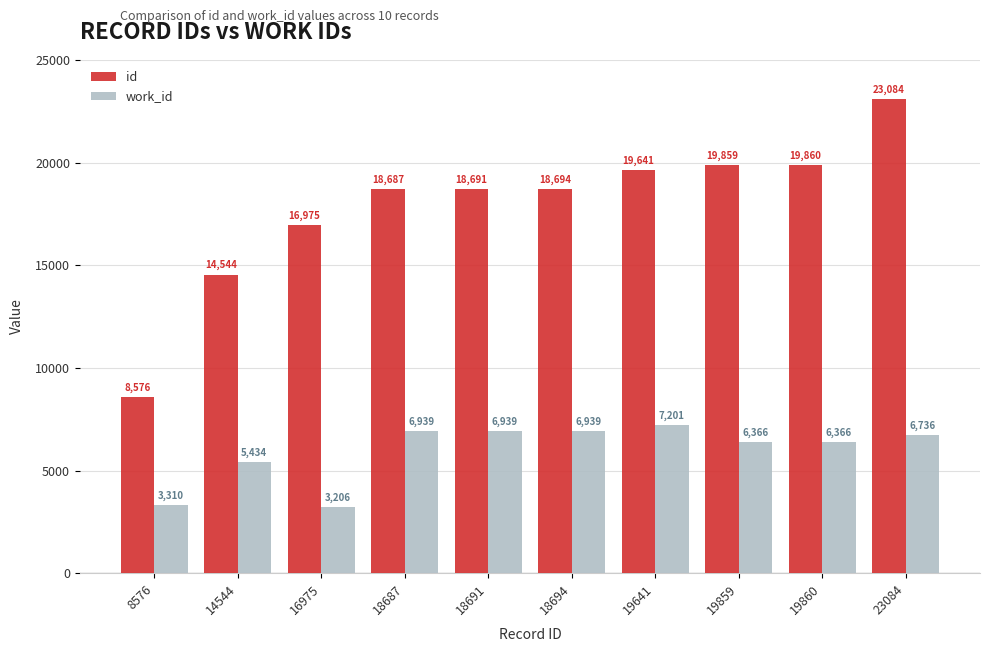

How many groups of bars are there?

10